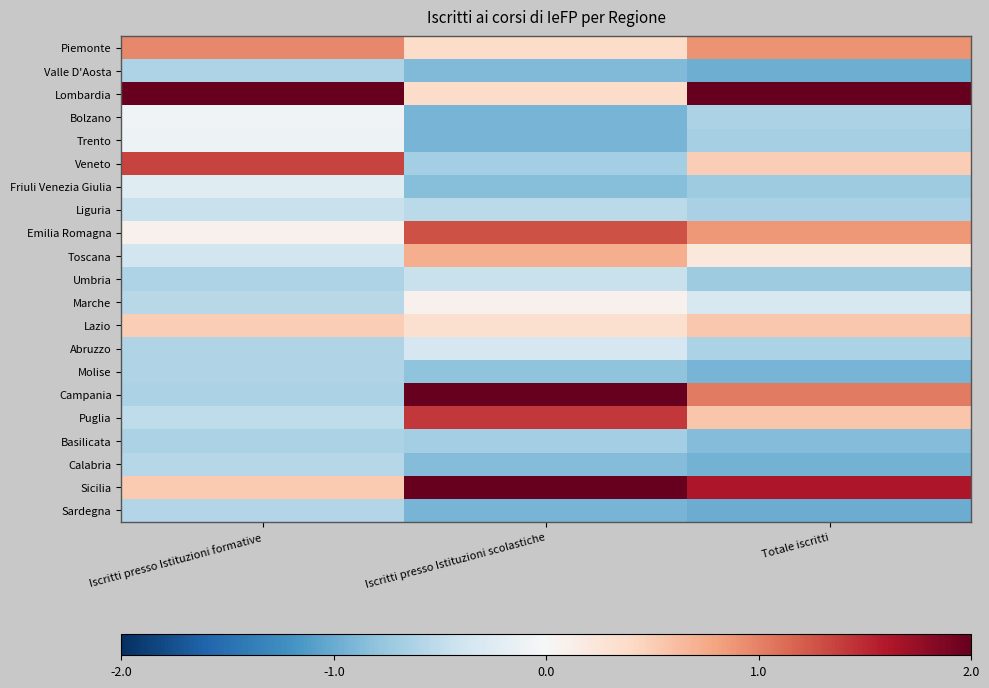

Rank the series at Iscritti presso Istituzioni formative from highest to lowest value.

Lombardia, Veneto, Piemonte, Sicilia, Lazio, Emilia Romagna, Bolzano, Trento, Friuli Venezia Giulia, Toscana, Liguria, Puglia, Marche, Calabria, Sardegna, Abruzzo, Molise, Valle D'Aosta, Umbria, Campania, Basilicata